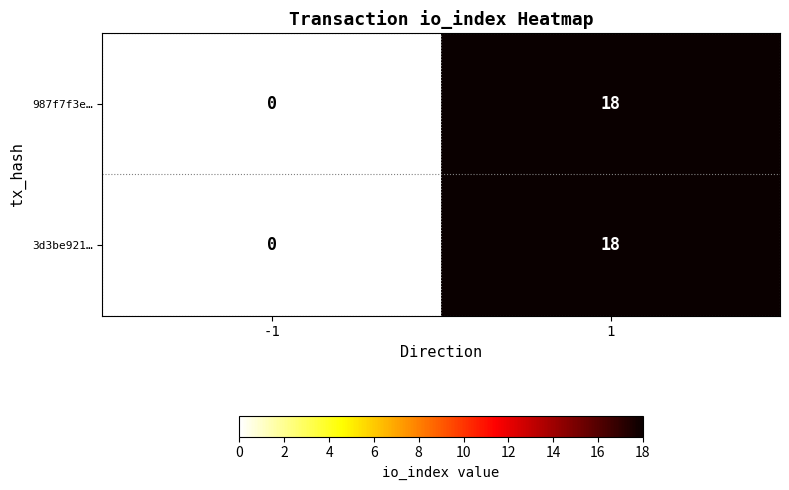

True or false: 987f7f3e… has a value of -9 at -1.

False